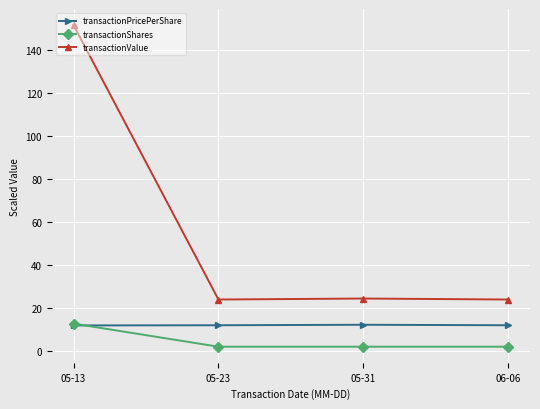

True or false: transactionPricePerShare and transactionValue cross at least once.

False